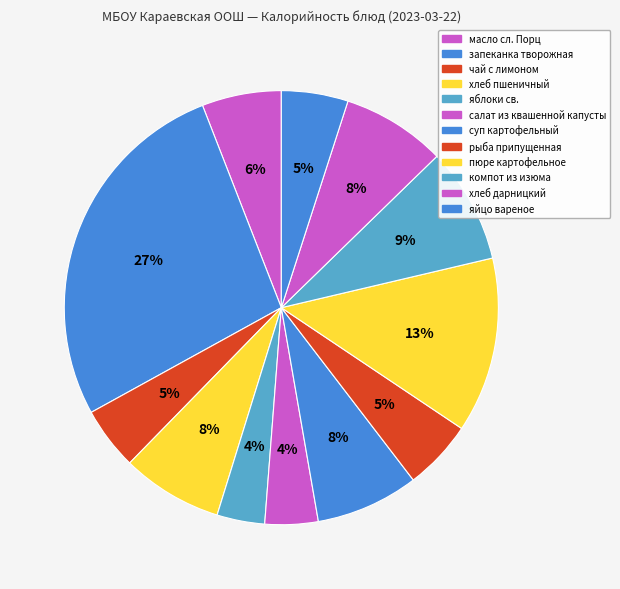

To the nearest percent, what is the difference between the хлеб дарницкий and салат из квашенной капусты slice percentages?

4%